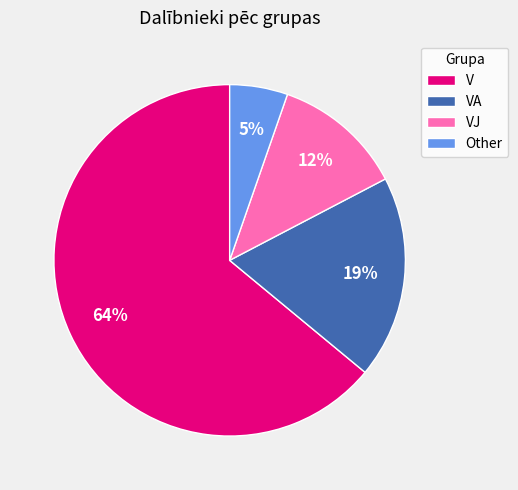

To the nearest percent, what portion does VA represent?

19%